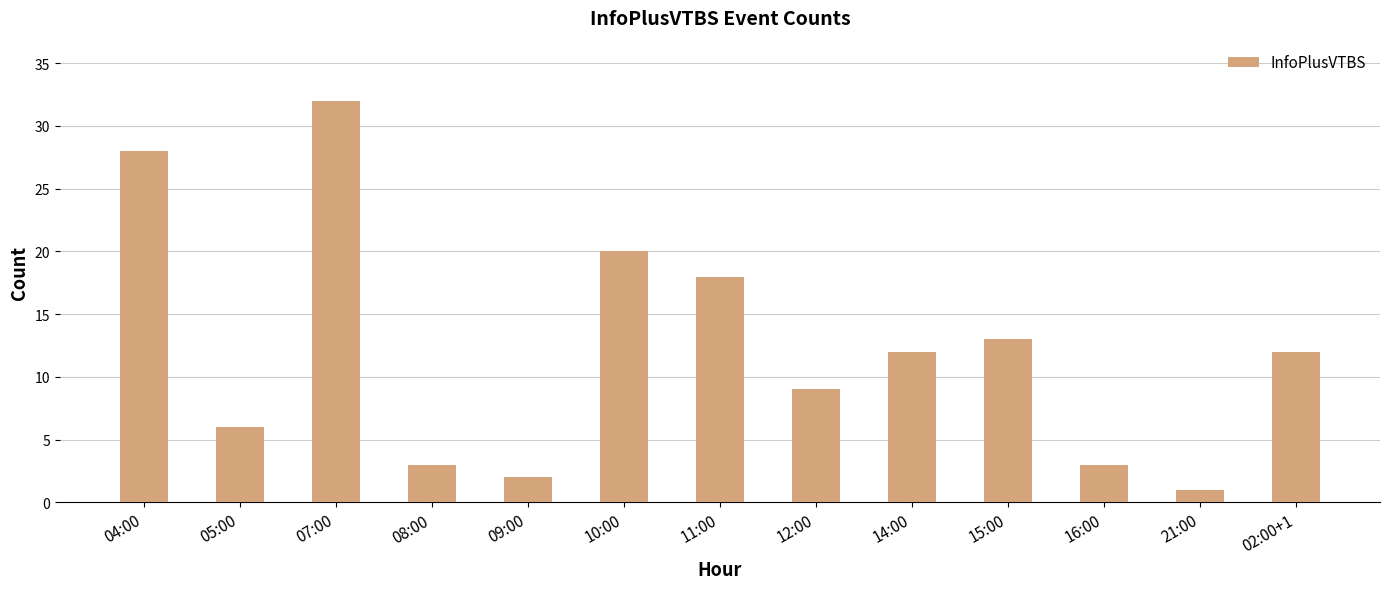

Is it true that the value at 11:00 is 18?

True